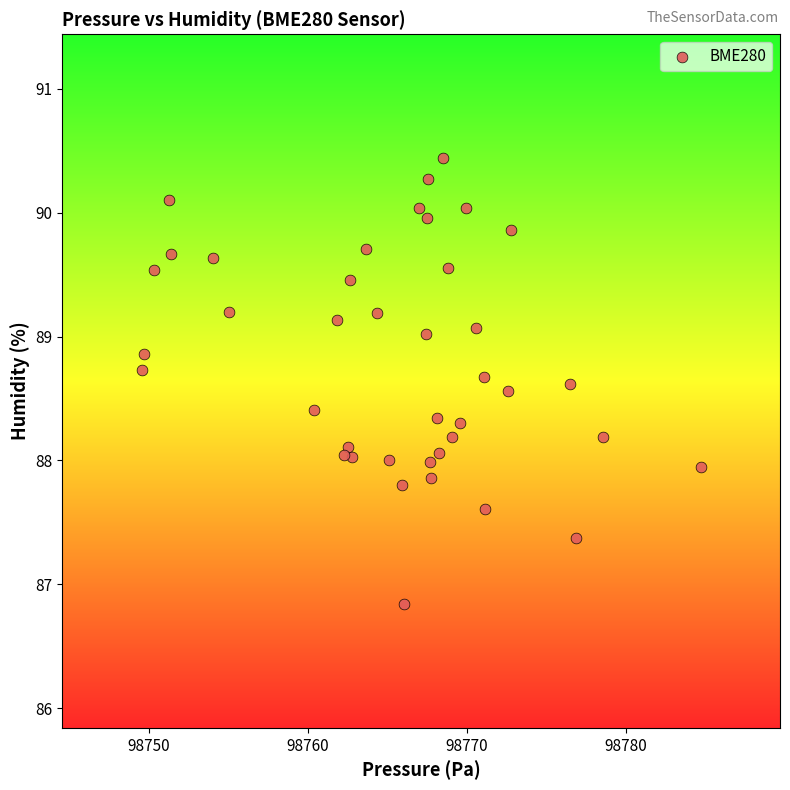

What is the range of X values (max minus min)?

35.2